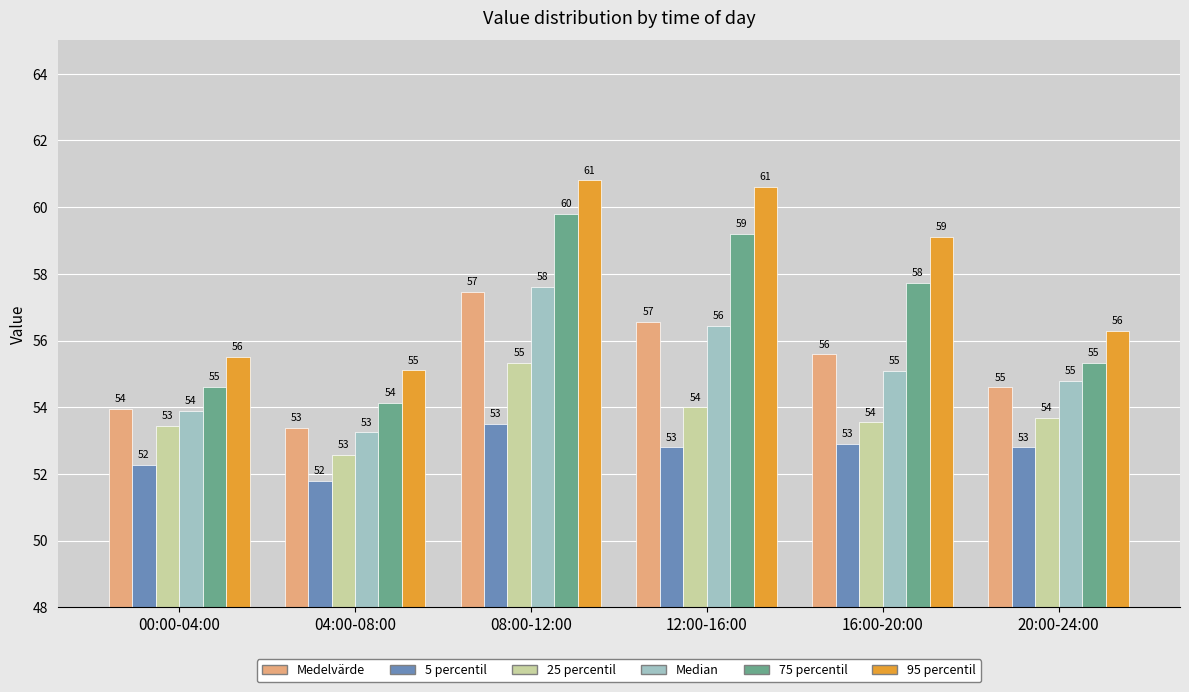

At which label is Medelvärde closest to 55?

20:00-24:00